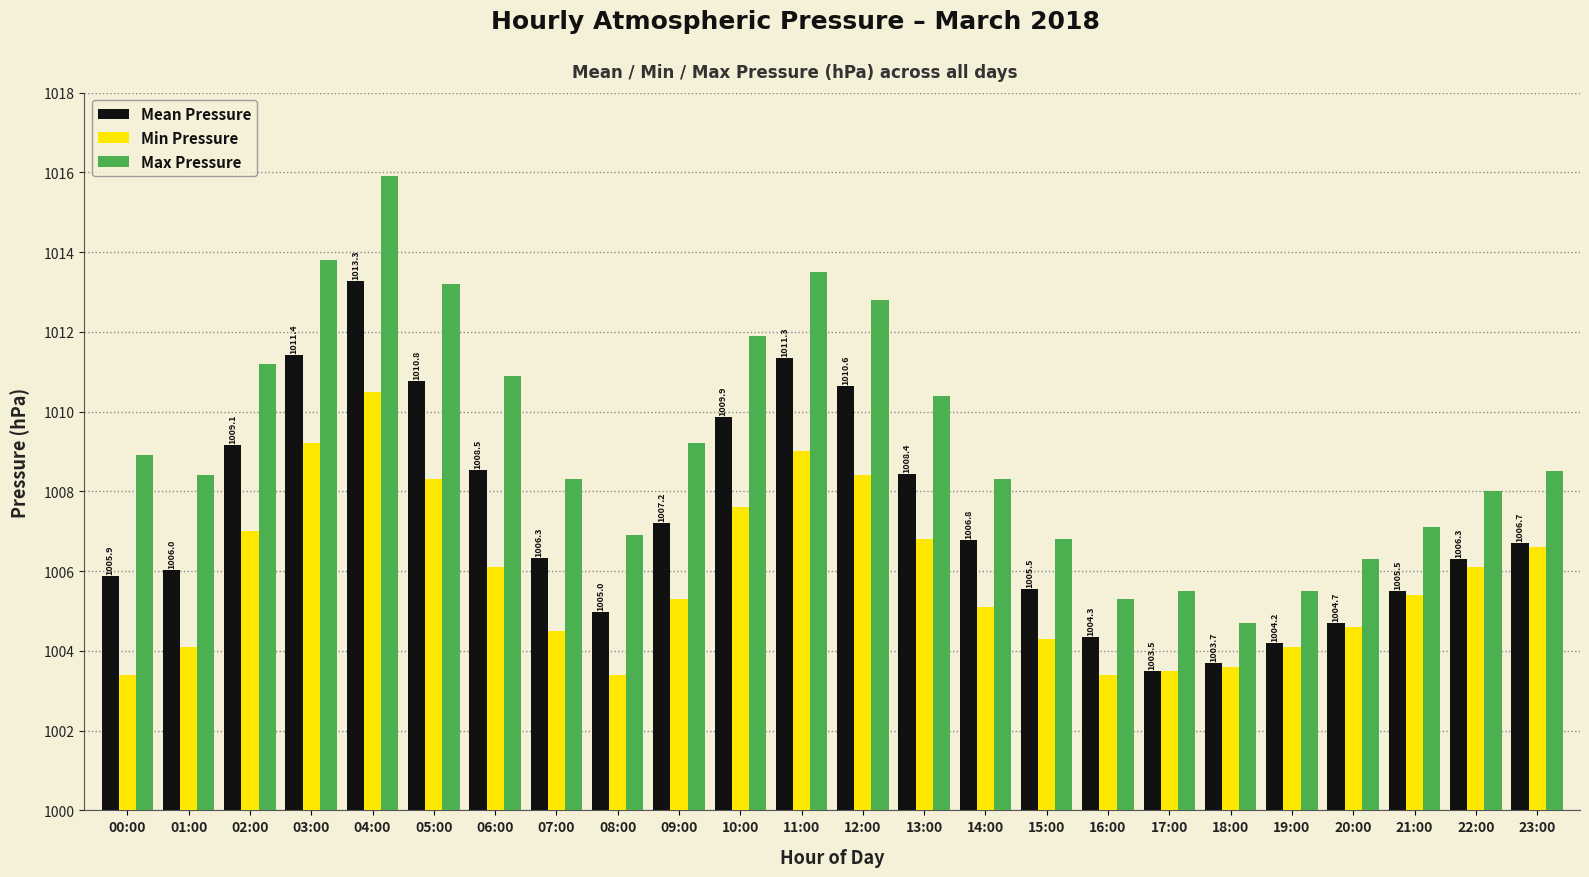

Rank the series by their maximum value, from highest to lowest.

Max Pressure, Mean Pressure, Min Pressure